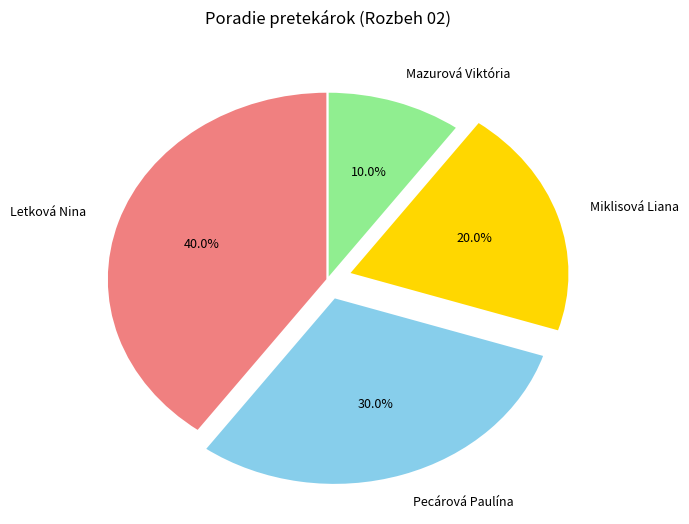

What percentage is the Letková Nina slice, to the nearest percent?

40%